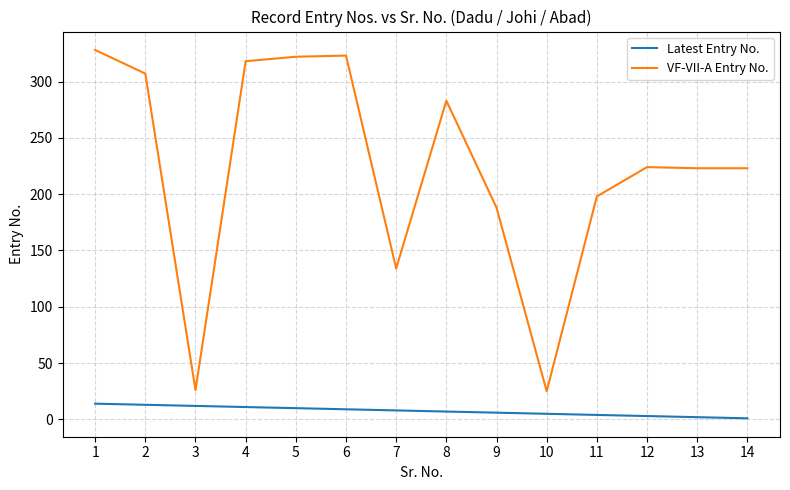

Is the value of Latest Entry No. at 7 greater than the value of VF-VII-A Entry No. at 5?

No